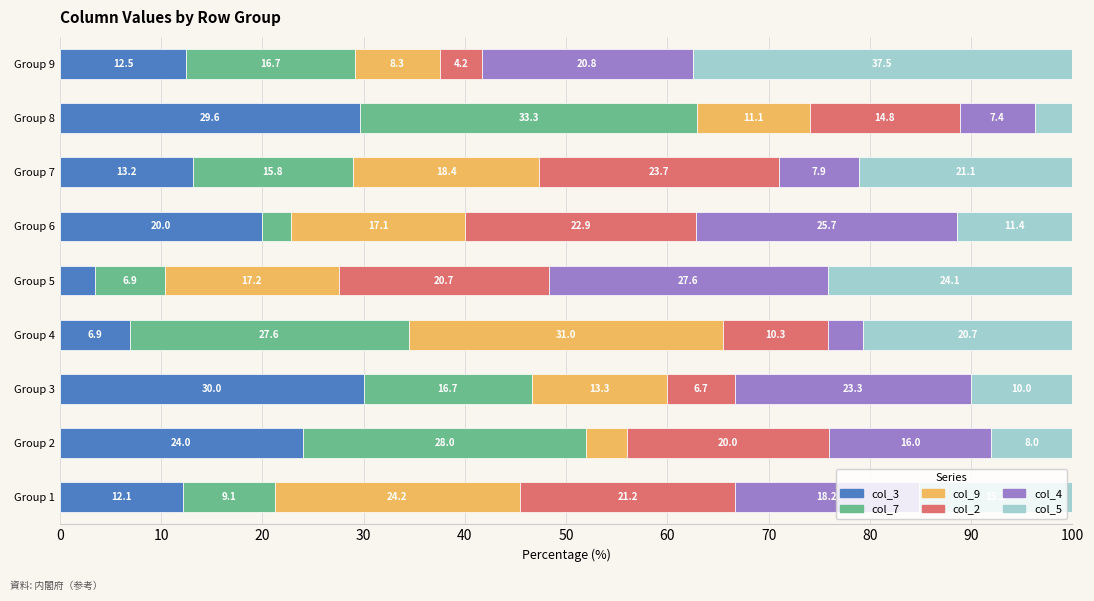

What value does the col_3 series have at Group 9?

12.5